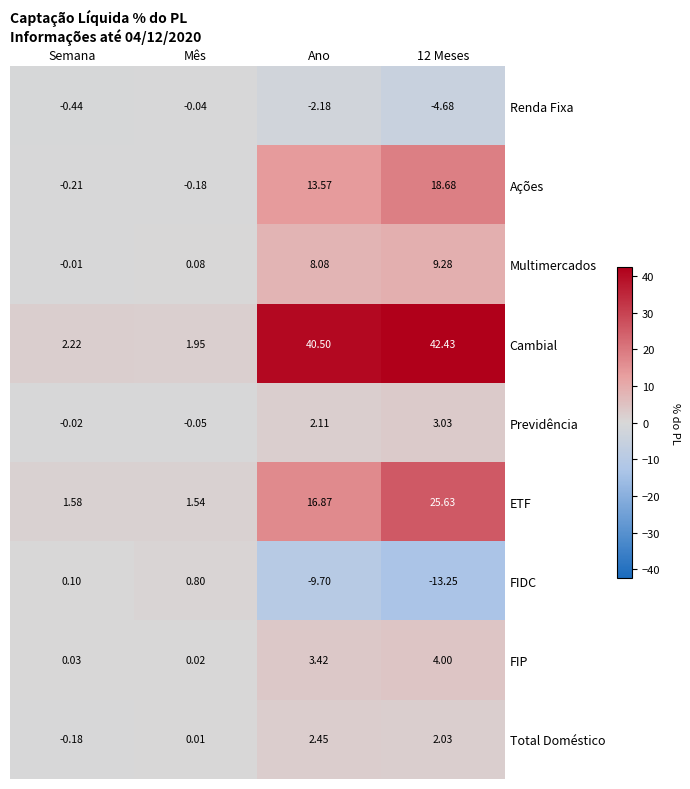

What is the total value across all series at Mês?

4.1